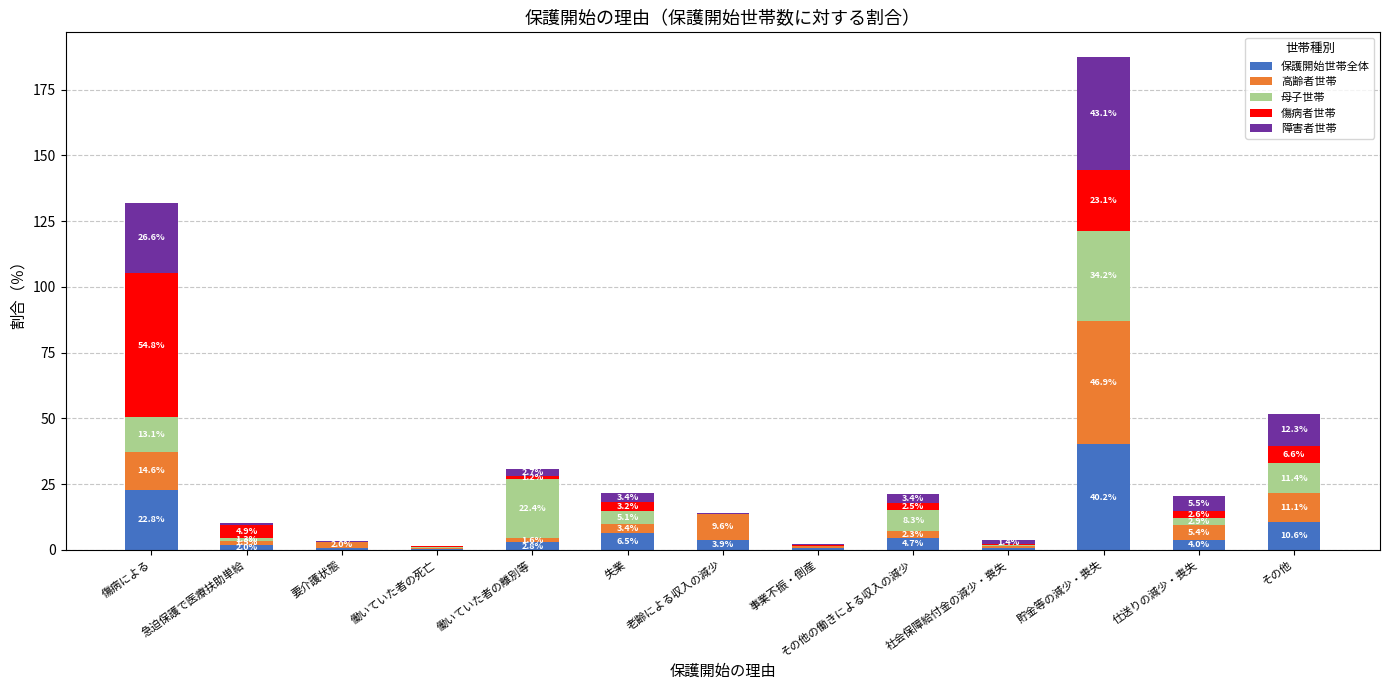

At which category is the sum across all series the highest?

貯金等の減少・喪失